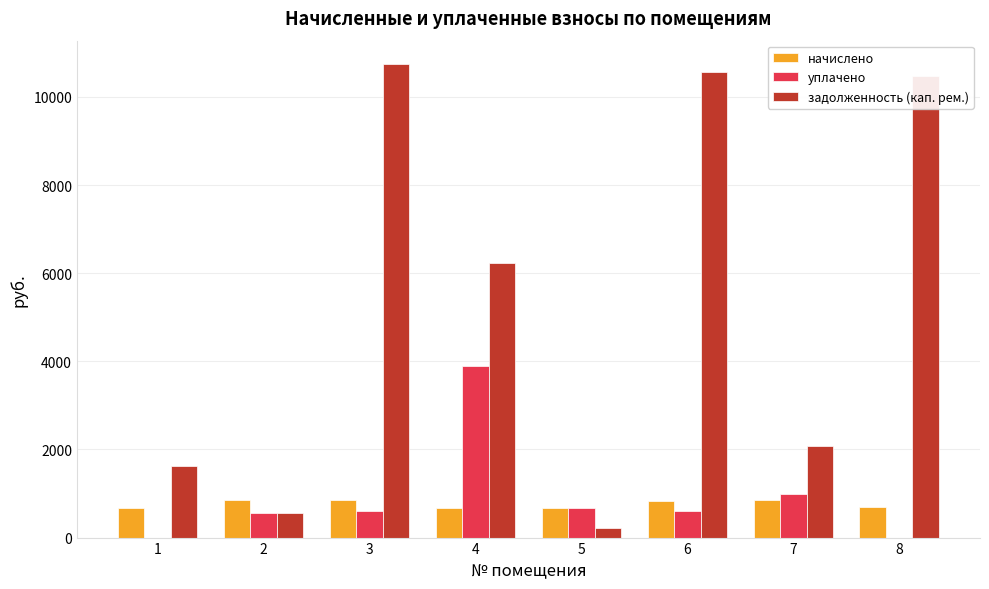

Where is начислено nearest to the value 760?

6